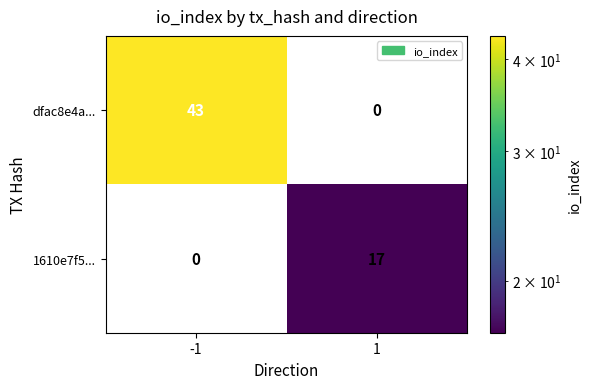

How many distinct data groups are displayed?

2